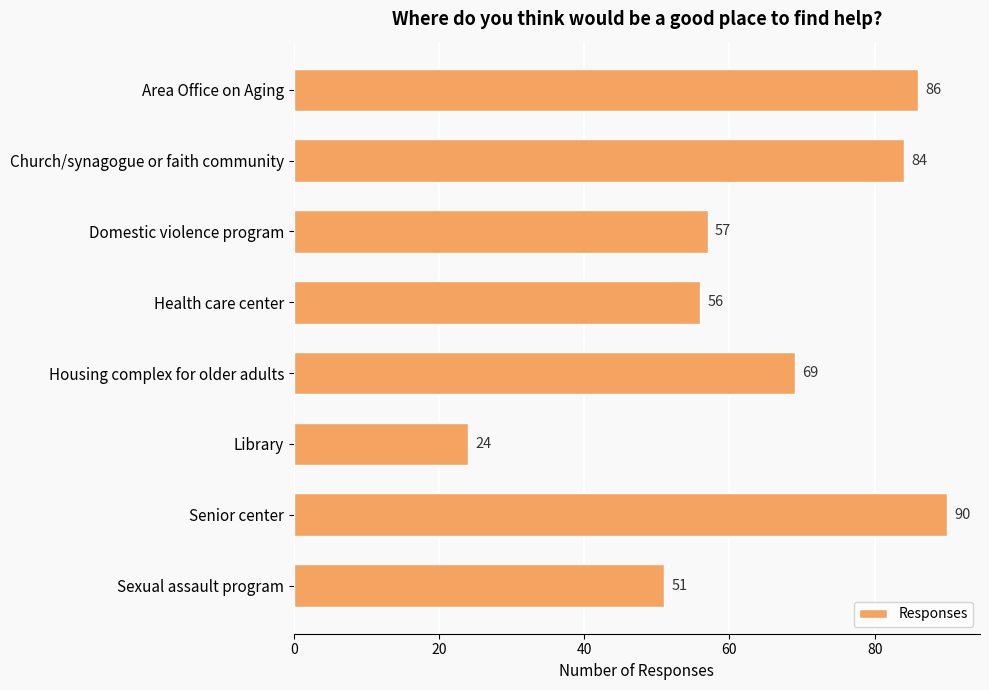

What is the change in value from Church/synagogue or faith community to Library?

-60